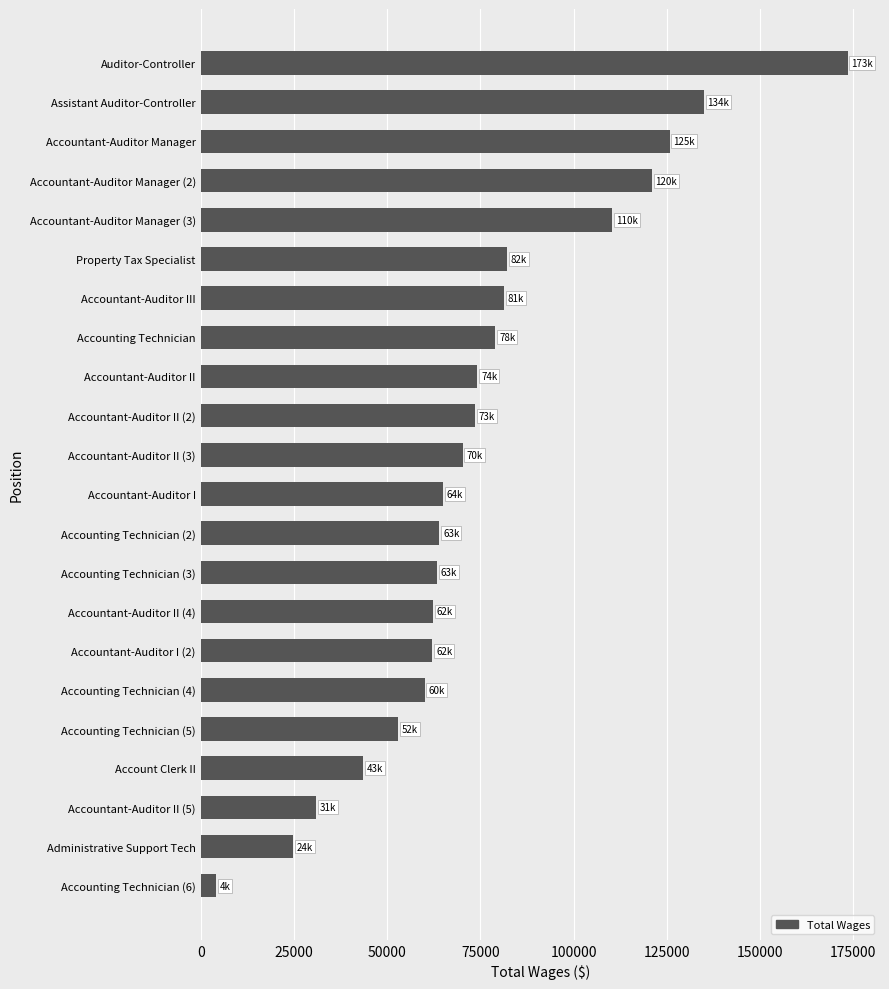

What is the change in value from Accountant-Auditor III to Accounting Technician (3)?

-17941